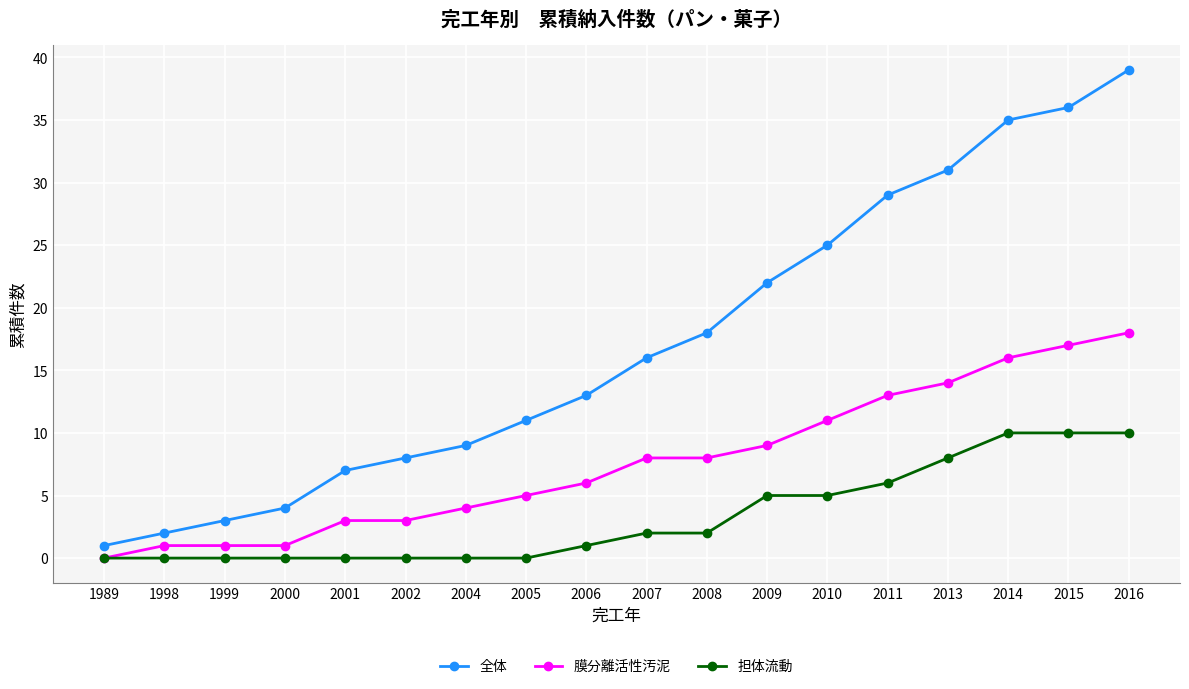

What is the value of the 全体 point at the 16th from the left?

35